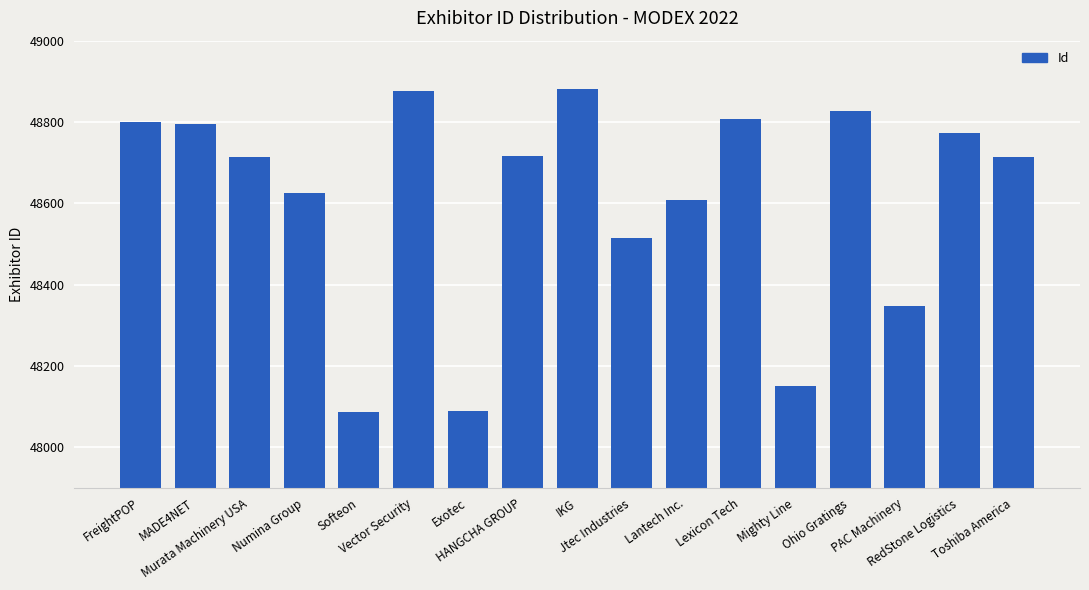

The value at FreightPOP is 26491. True or false?

False